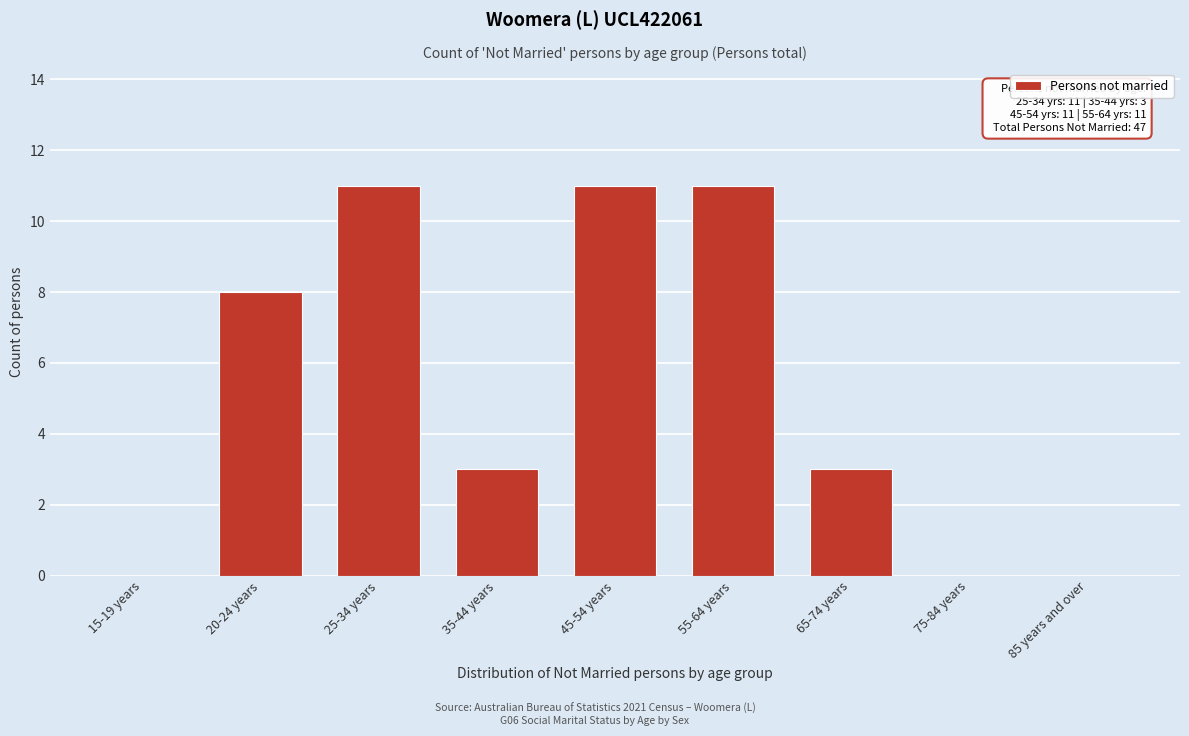

Reading left to right, what are all the values shown in this chart?

15-19 years=0	20-24 years=8	25-34 years=11	35-44 years=3	45-54 years=11	55-64 years=11	65-74 years=3	75-84 years=0	85 years and over=0